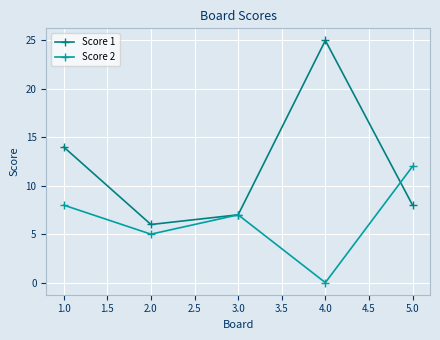

How many categories are shown in the chart?

5